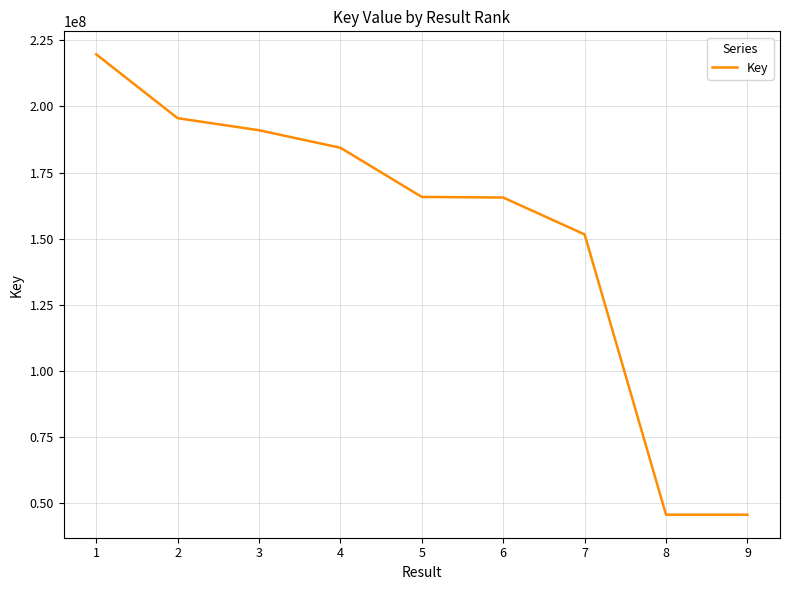

What is the change in value from 4 to 6?

-18821511